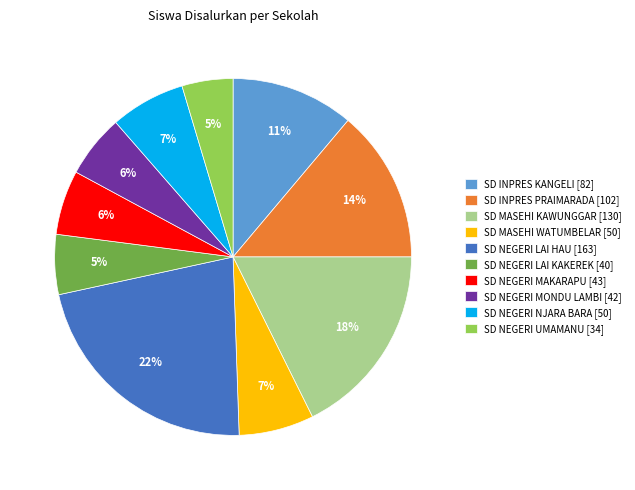

To the nearest percent, what is the combined percentage of SD INPRES PRAIMARADA [102] and SD MASEHI KAWUNGGAR [130]?

32%